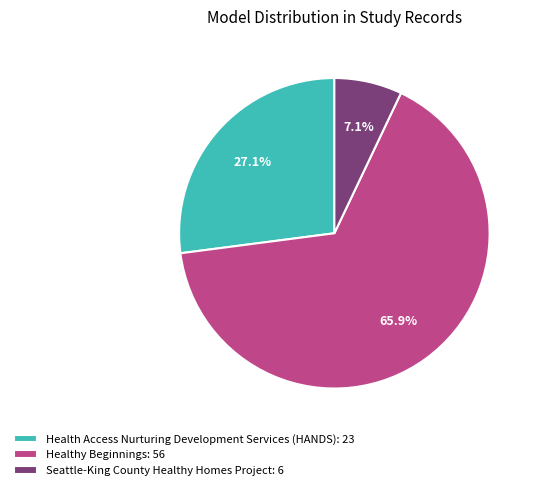

How many segments does this pie chart have?

3